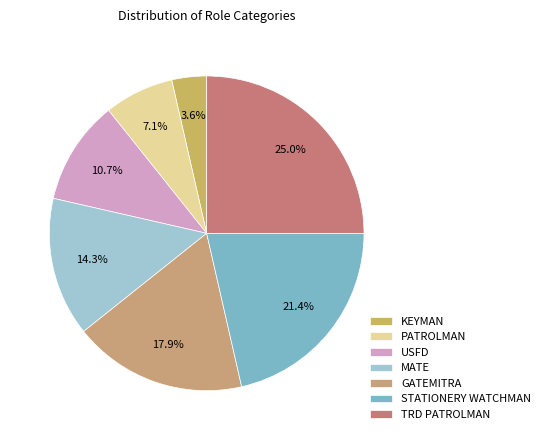

What percentage is the PATROLMAN slice, to the nearest percent?

7%